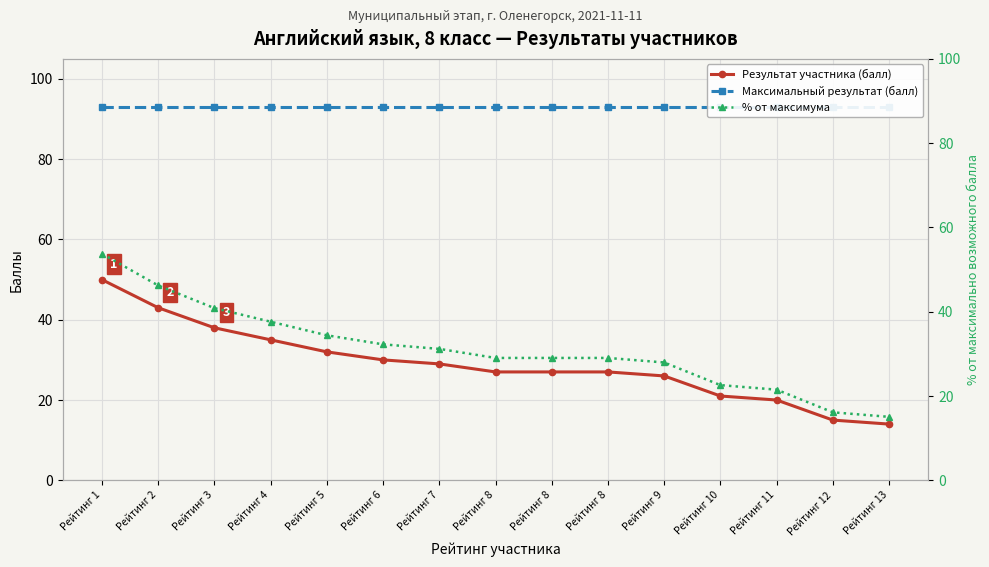

True or false: Результат участника (балл) and % от максимума intersect in this chart.

False